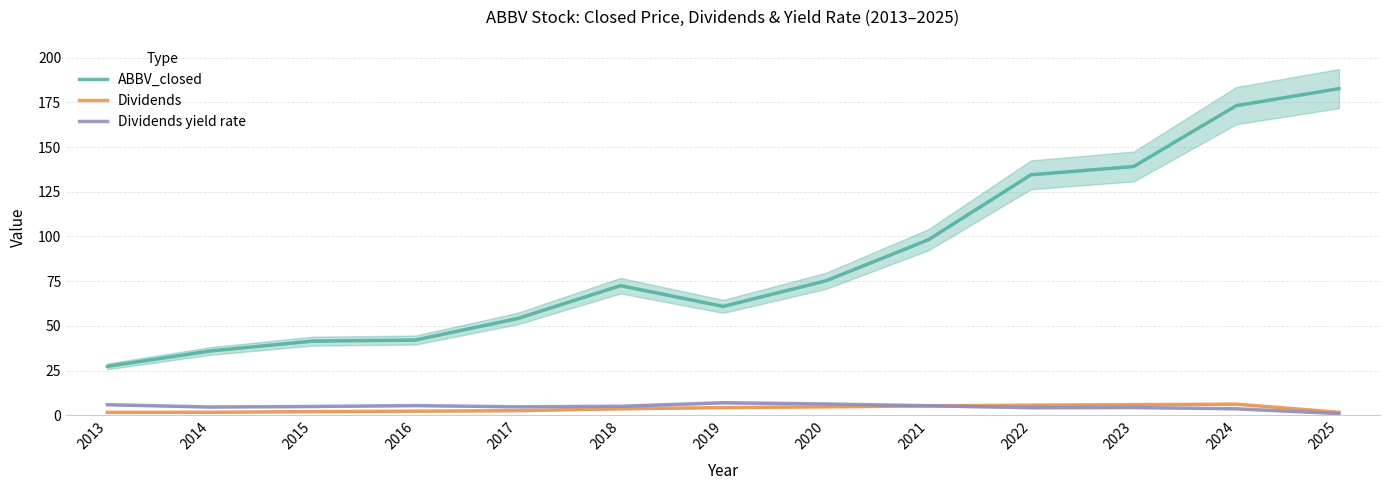

Reading left to right, transcribe all the data shown in this chart.

ABBV_closed: 27.3	35.9	41.5	42.0	54.1	72.5	60.9	75.2	98.2	134.5	139.2	173.2	182.7
Dividends: 1.6	1.7	2.0	2.3	2.6	3.6	4.3	4.7	5.2	5.6	5.9	6.2	1.6
Dividends yield rate: 5.9	4.6	4.9	5.4	4.7	5.0	7.0	6.3	5.3	4.2	4.3	3.6	0.9